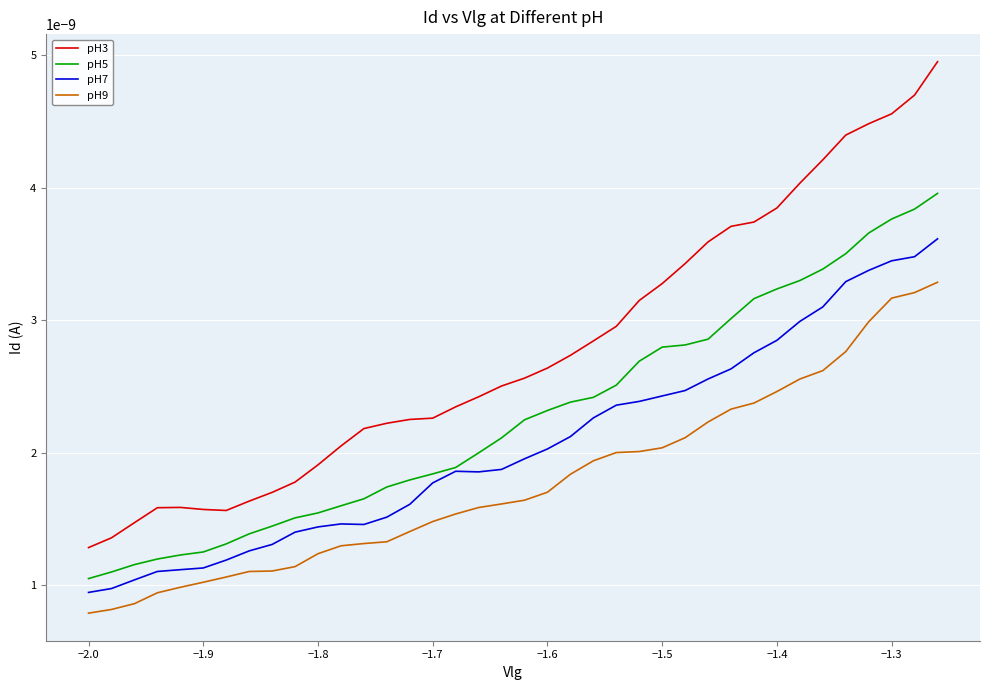

True or false: pH9 and pH7 cross at least once.

False